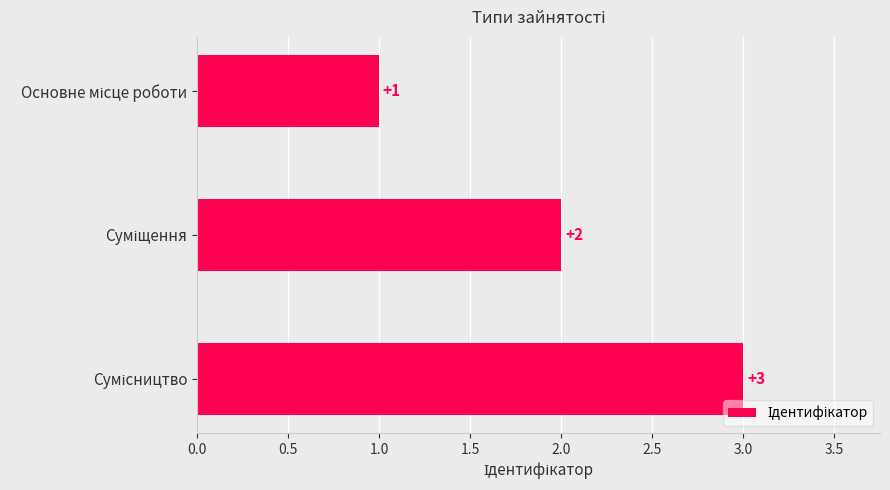

Count the values in the range 1 to 3.

3